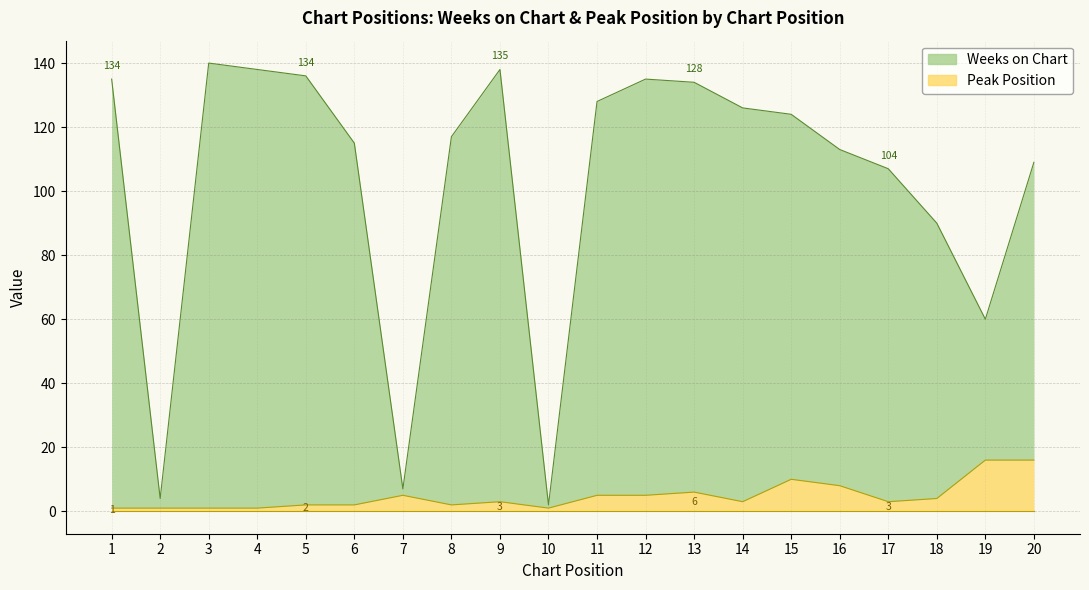

What is the minimum value for Weeks on Chart?

2